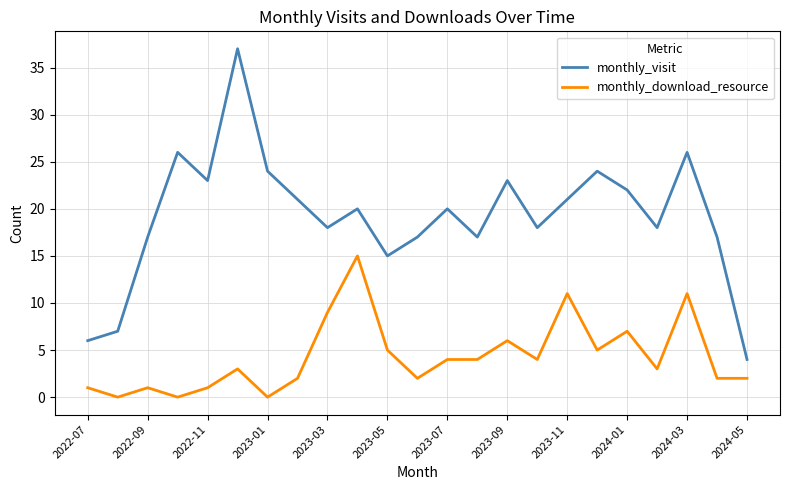

Which series has the widest spread of values?

monthly_visit